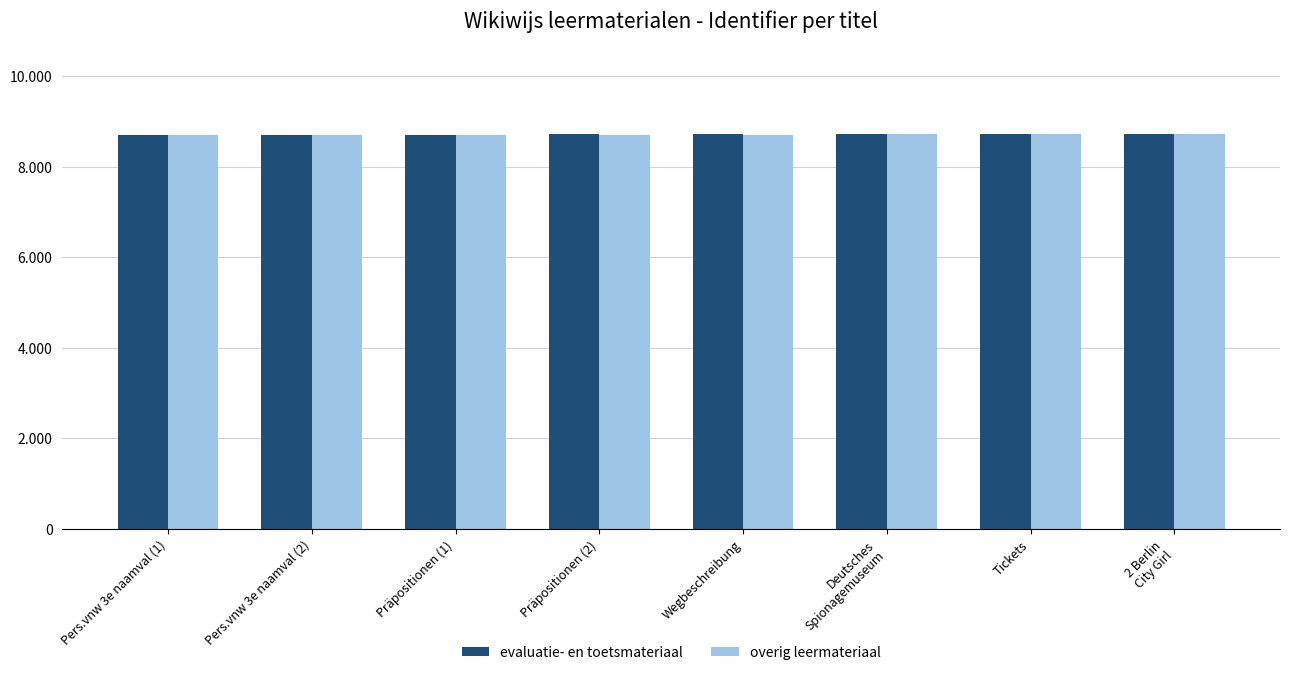

Does the chart contain any negative values?

No